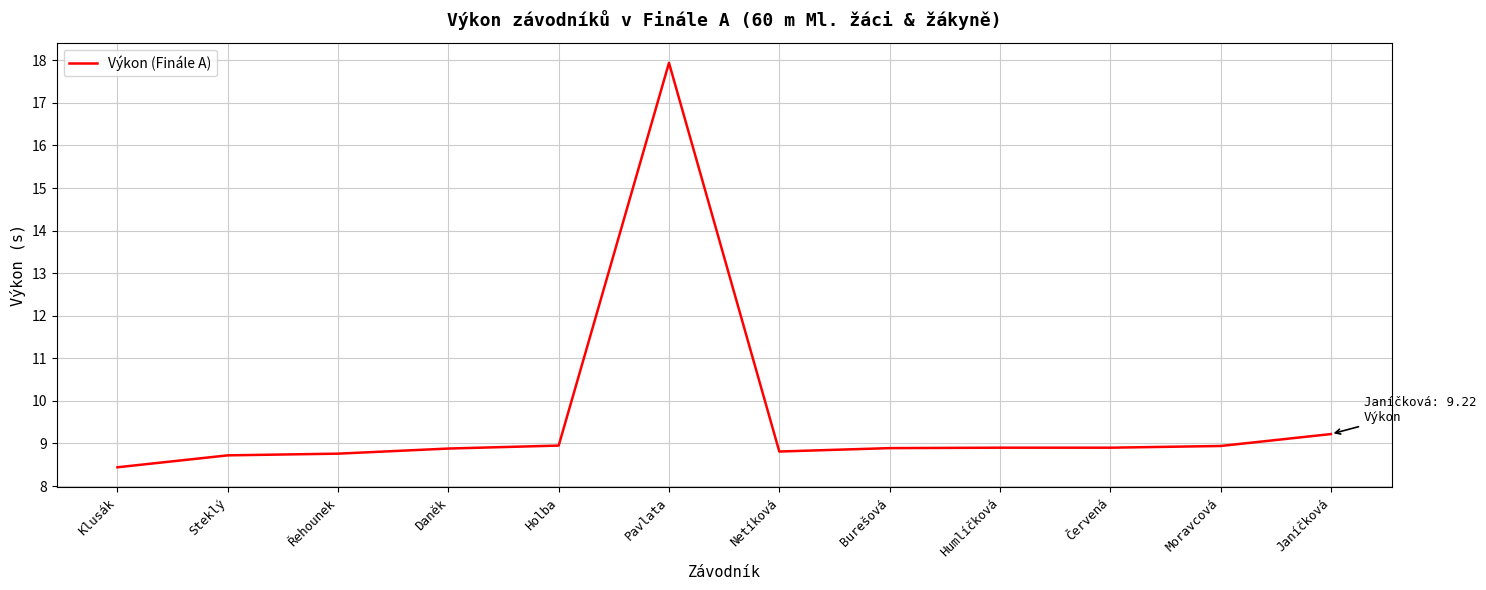

How many lines are shown in the chart?

1